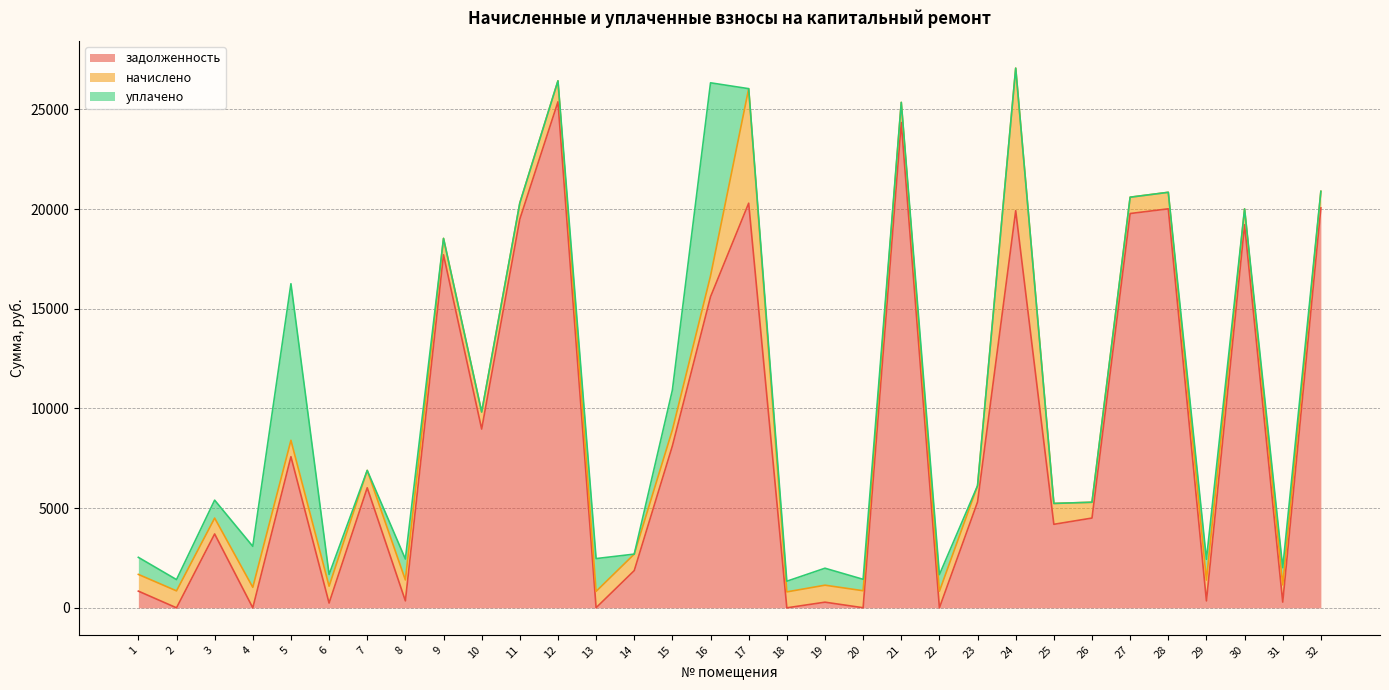

Reading left to right, extract all data points from this chart.

задолженность: 837.7	0.0	3705.0	0.0	7580.6	238.5	6021.1	349.7	17706.0	8967.6	19494.5	25380.4	5.0	1867.2	8121.3	15603.1	20295.0	0.0	283.1	4.8	24344.5	0.0	5309.7	19918.2	4188.6	4502.5	19777.0	20012.5	347.4	19212.0	287.3	20059.4
начислено: 838.5	850.2	795.6	1027.7	821.0	846.3	871.6	1049.1	822.9	854.1	807.3	1051.0	821.0	826.8	801.5	1047.2	5744.2	799.5	852.1	852.1	1008.1	832.6	815.1	7150.7	1047.2	793.6	819.0	828.8	1043.2	795.6	861.9	830.7
уплачено: 856.0	566.0	900.0	2055.2	7854.2	588.0	0.0	1049.1	0.0	0.0	0.0	0.0	1644.0	0.0	2000.0	9683.2	0.0	535.0	851.2	572.9	0.0	832.0	0.0	0.0	0.0	0.0	0.0	0.0	1043.0	0.0	861.9	0.0